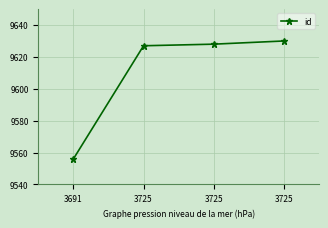

True or false: the data has more than 0 interior local peaks.

False